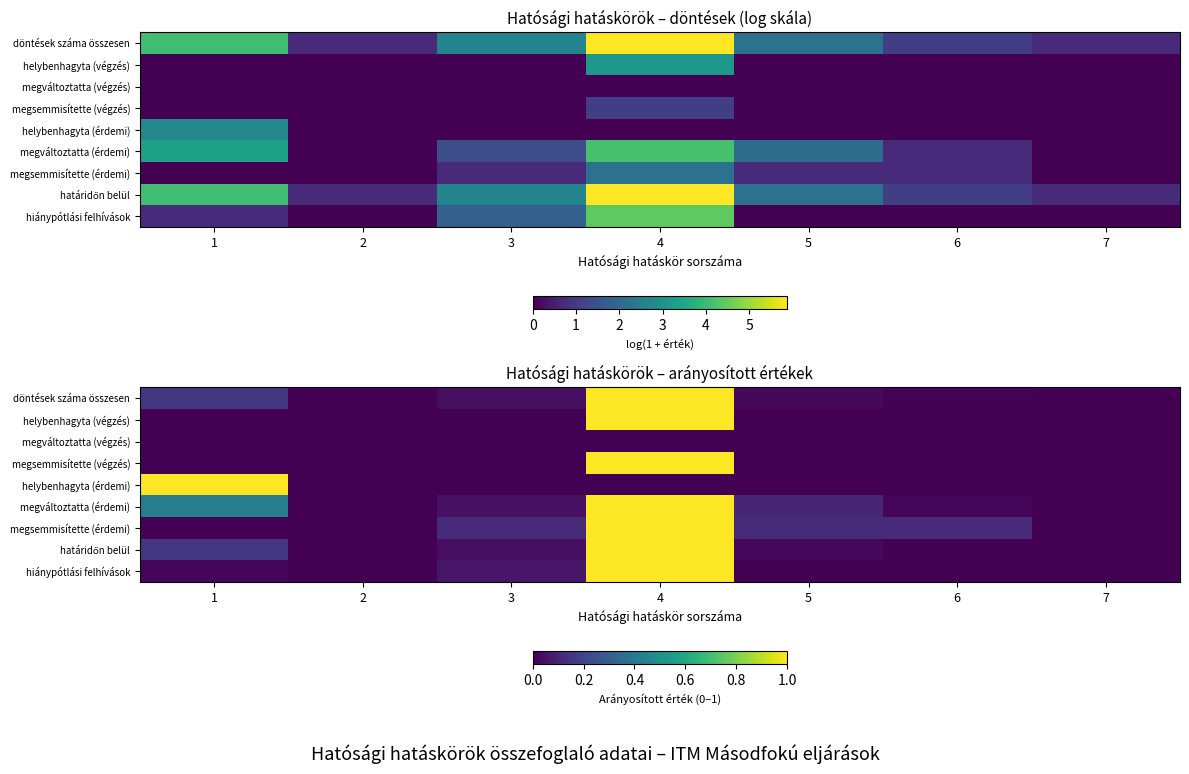

At how many categories does at least one series exceed 0?

7